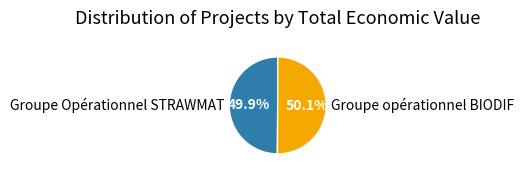

Is there any slice that represents more than half of the pie?

Yes